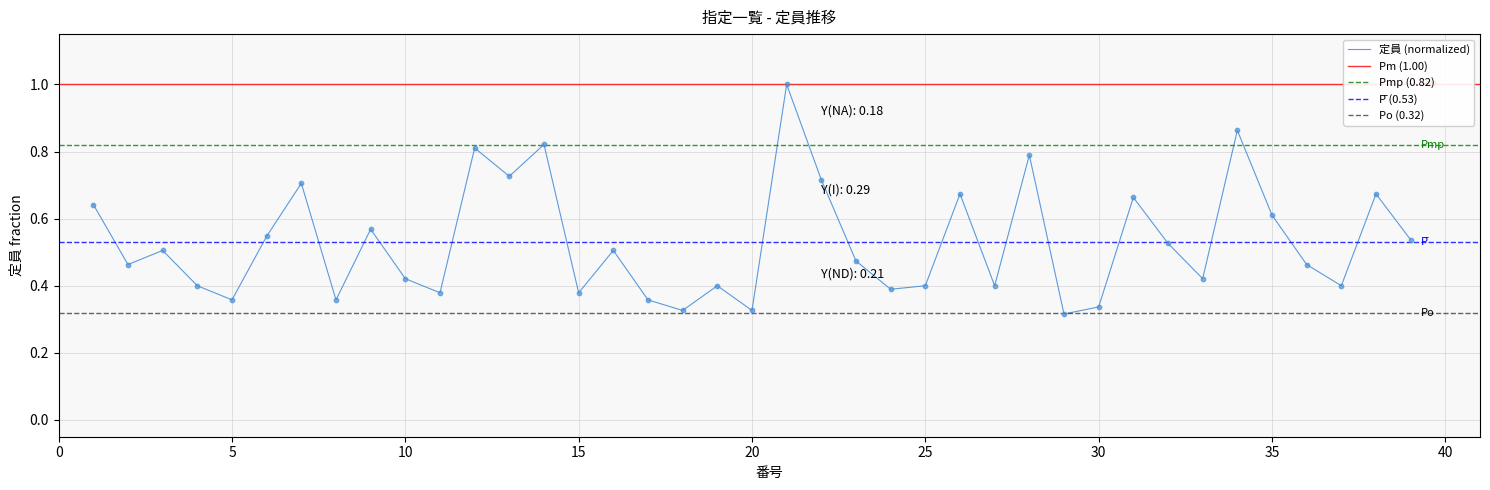

What is the maximum value for 定員 (normalized)?

1.0